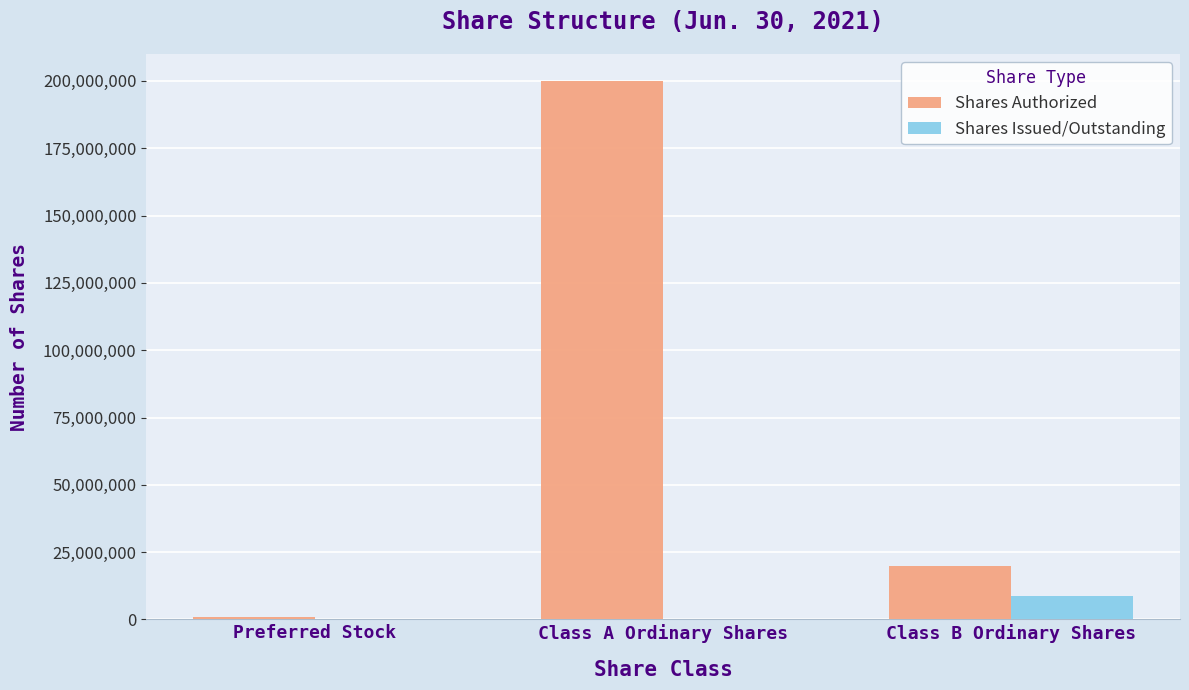

The value of Shares Authorized at Class A Ordinary Shares is 200000000. True or false?

True